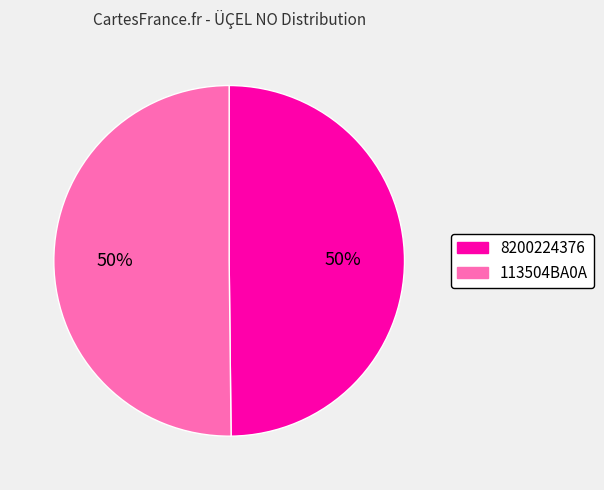

What percentage is the 113504BA0A slice, to the nearest percent?

50%